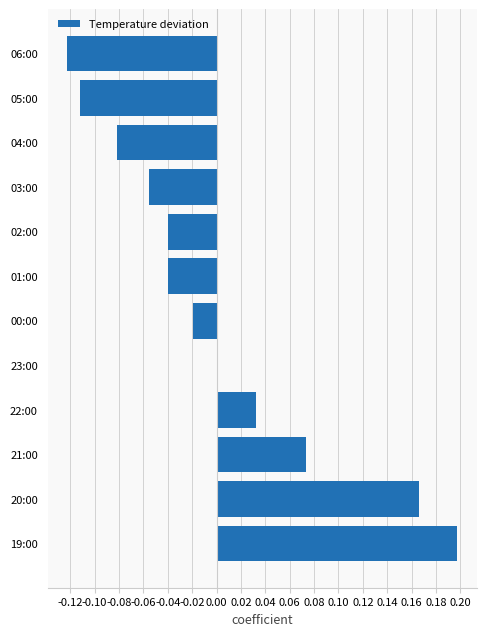

Which has a higher value, 02:00 or 06:00?

02:00